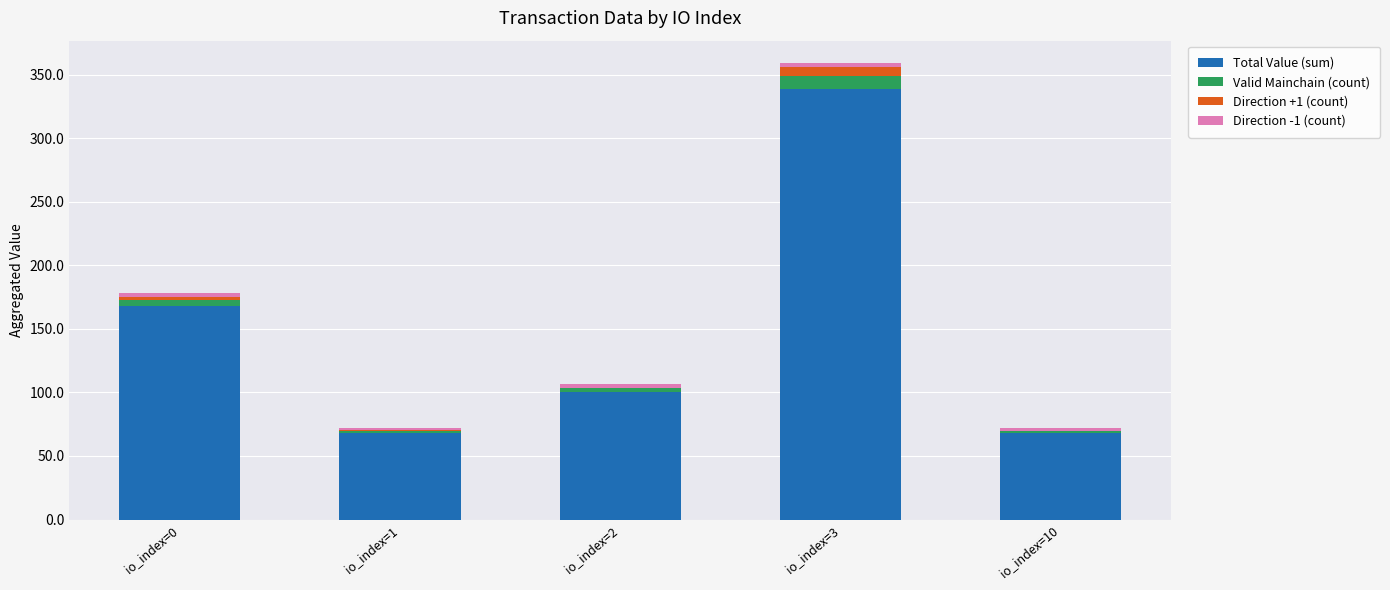

Which category has the highest value in the Total Value (sum) series?

io_index=3